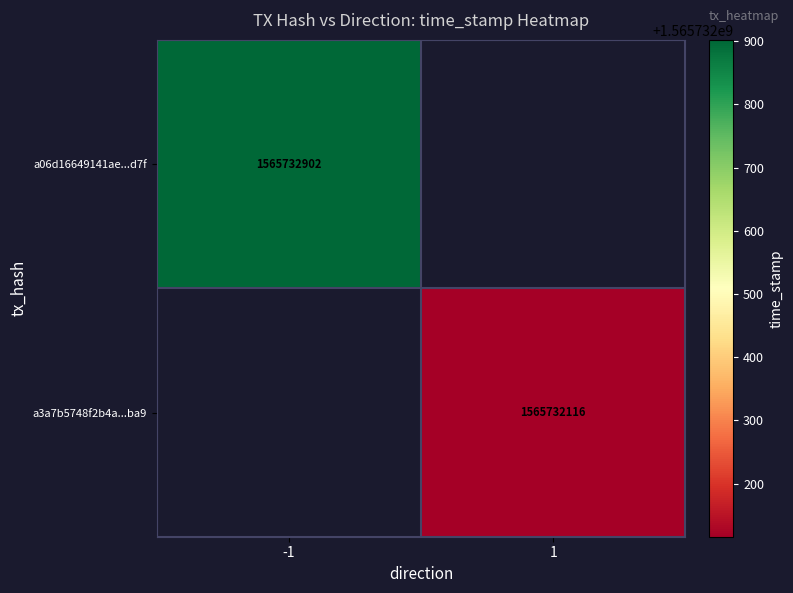

Reading left to right, list all the values displayed in this chart.

a06d16649141ae791689b2b17a9c303dfd65d7f: -1	1565732902
a3a7b5748f2b4a3da72560346d2ca55056cd8ba: 1	1565732116